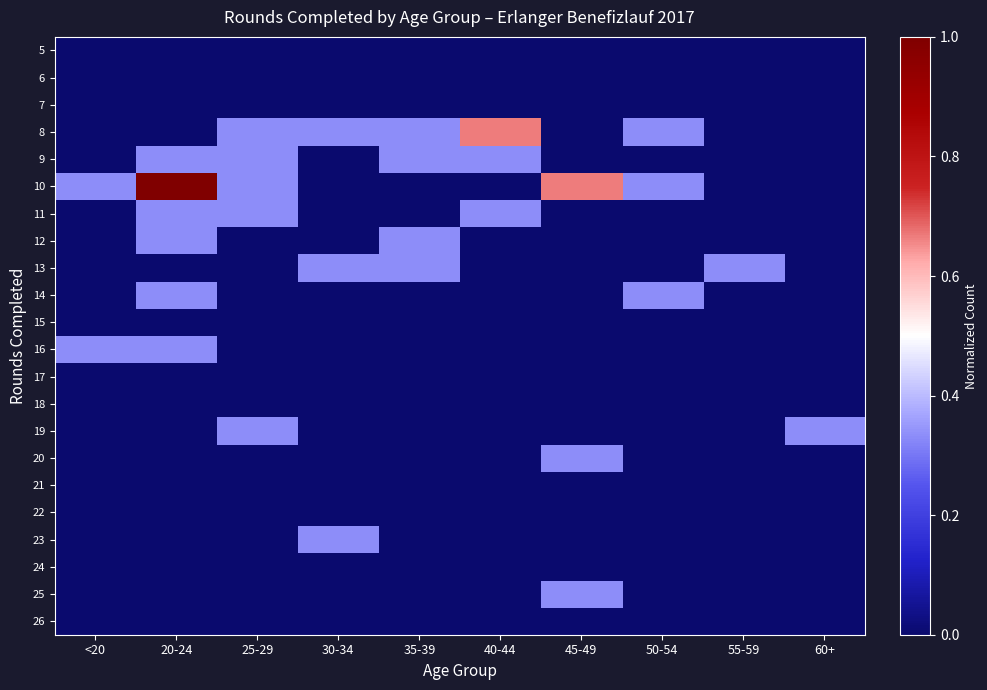

At which category does the chart reach its minimum across all series?

<20